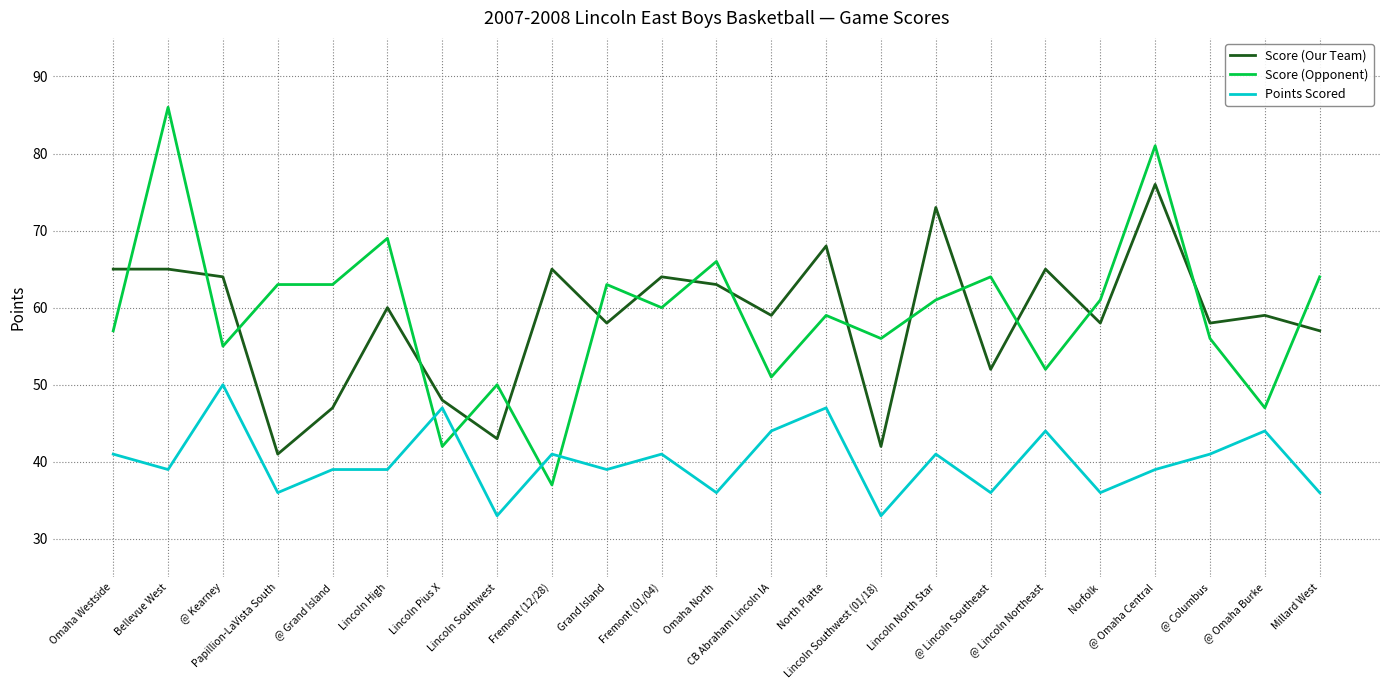

The value of Score (Opponent) at Norfolk is 104. True or false?

False